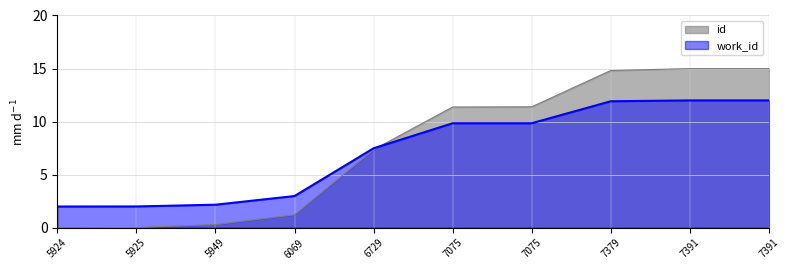

At which label is id closest to 7?

6729